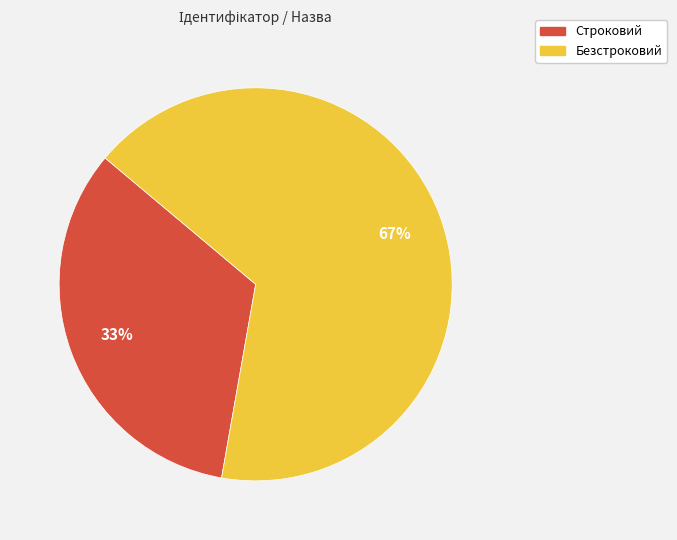

What percentage is the Безстроковий slice, to the nearest percent?

67%